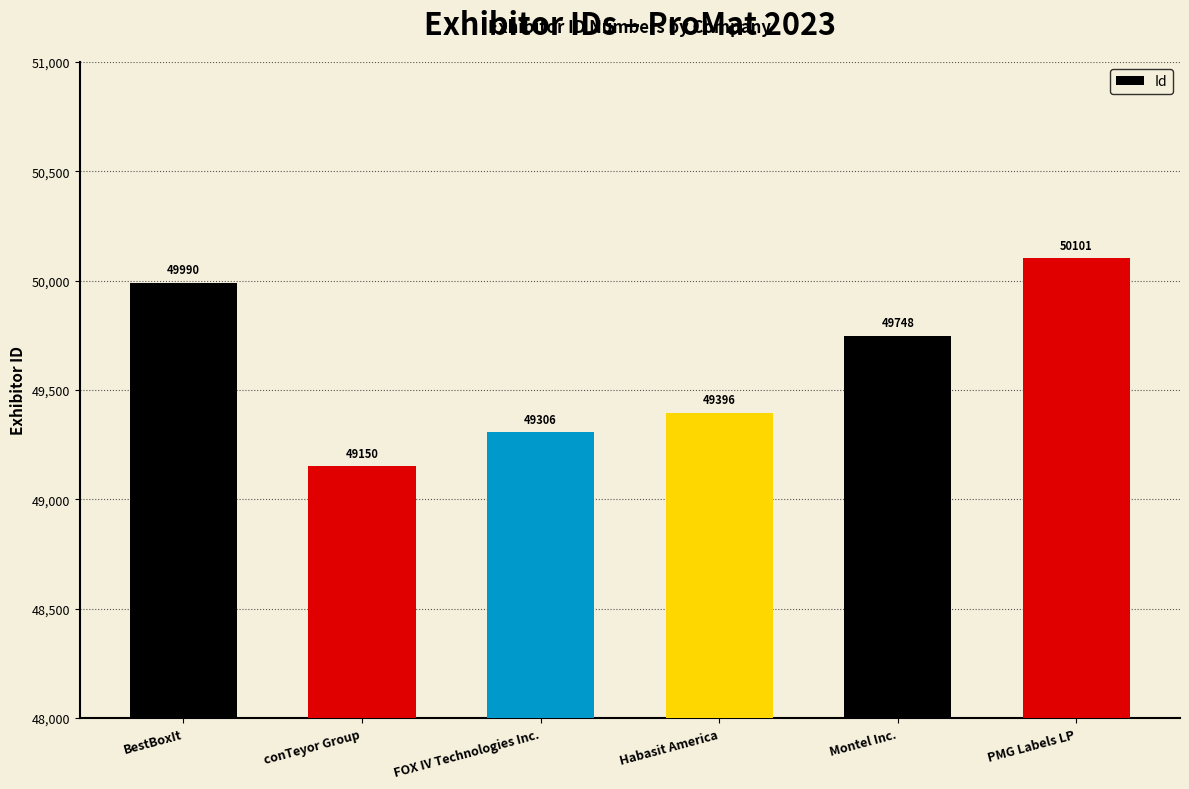

The value at PMG Labels LP is 50101. True or false?

True